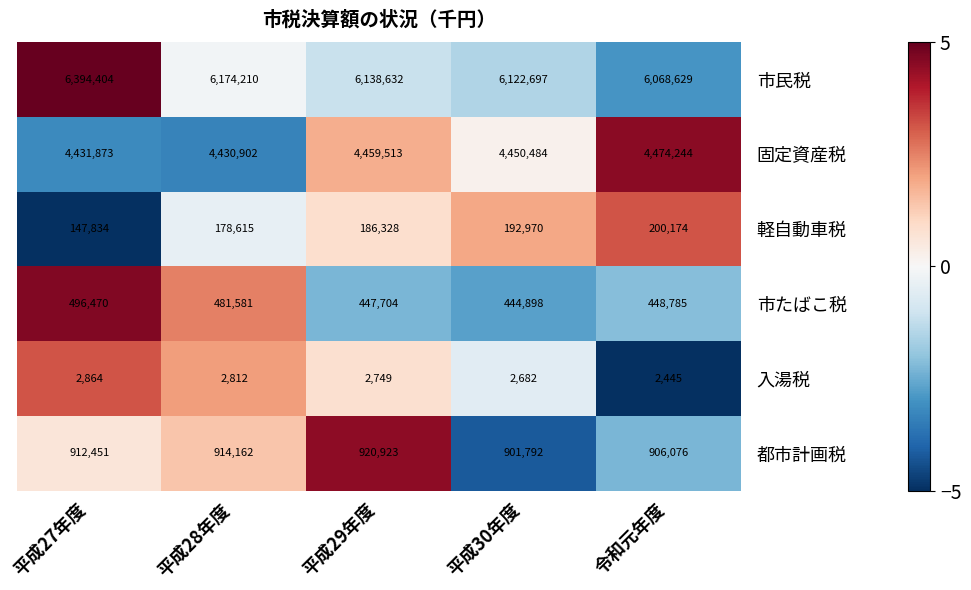

Rank the series at 平成29年度 from lowest to highest value.

入湯税, 軽自動車税, 市たばこ税, 都市計画税, 固定資産税, 市民税